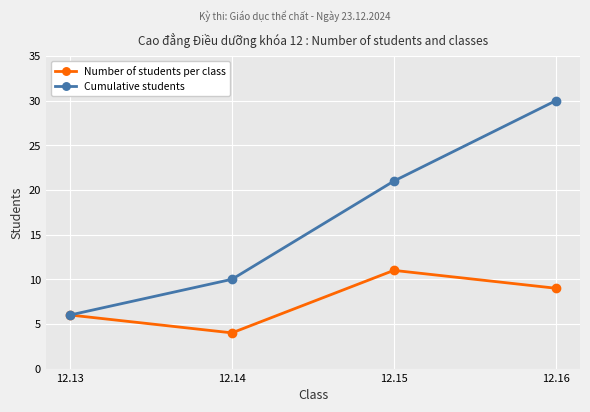

The Number of students per class series shows 11 at 12.15. True or false?

True